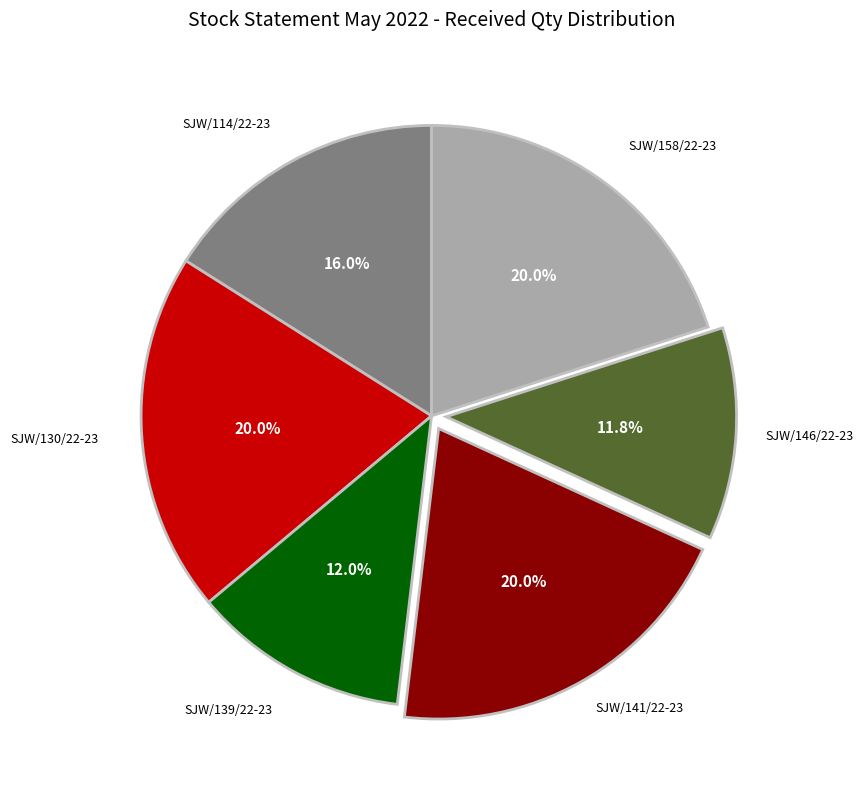

Is there any slice that represents more than half of the pie?

No